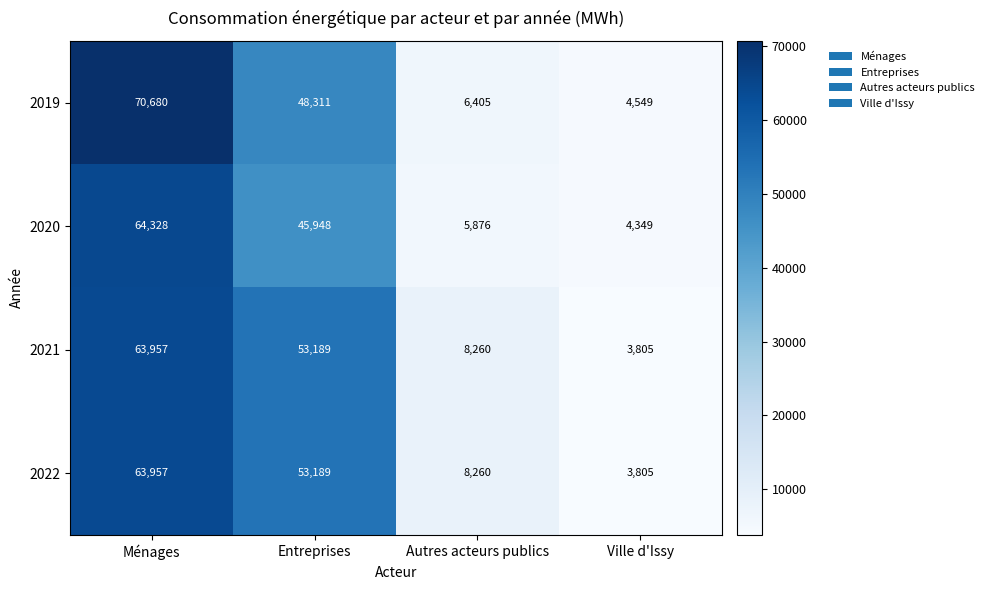

What is the difference between the maximum and minimum values in the 2020 series?

59979